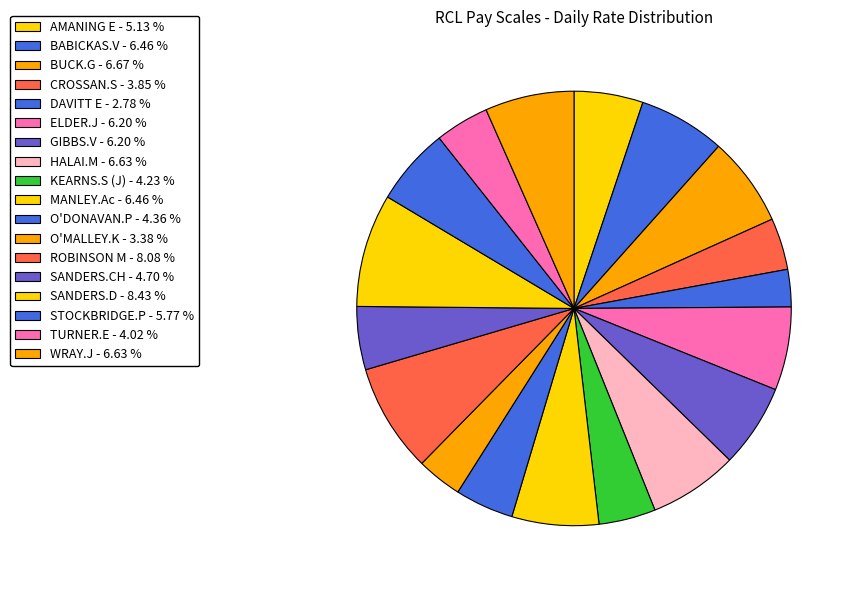

Does GIBBS.V account for over 50% of the chart?

No